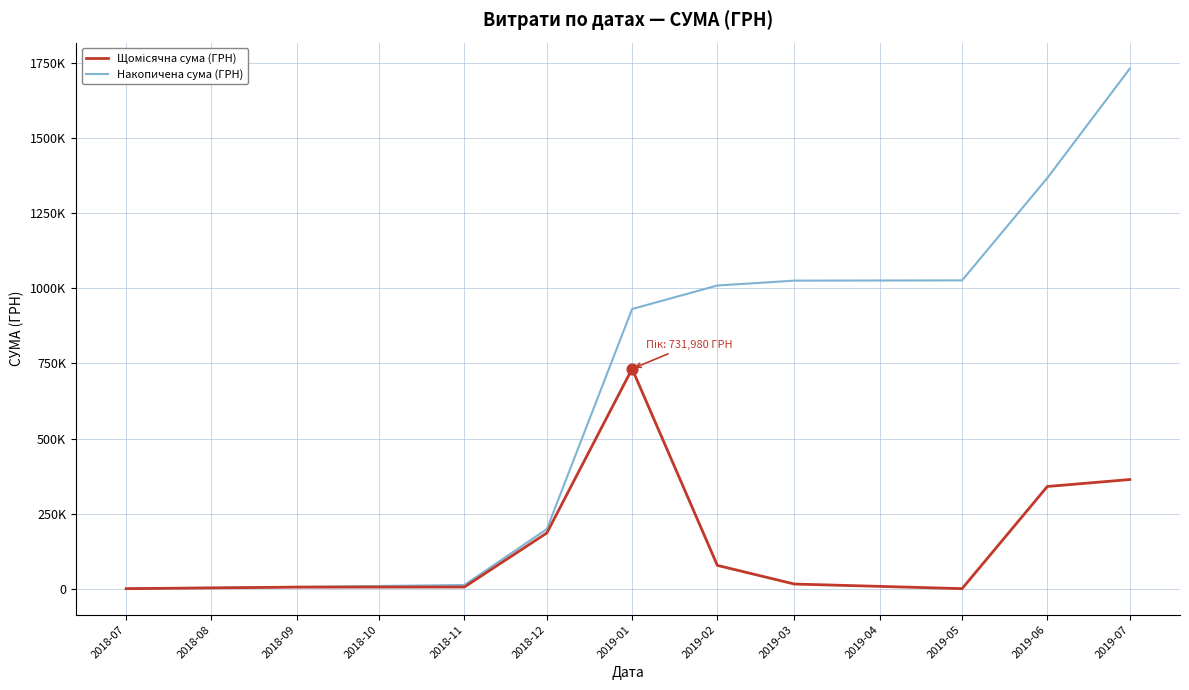

At how many categories does at least one series exceed 1678202?

1